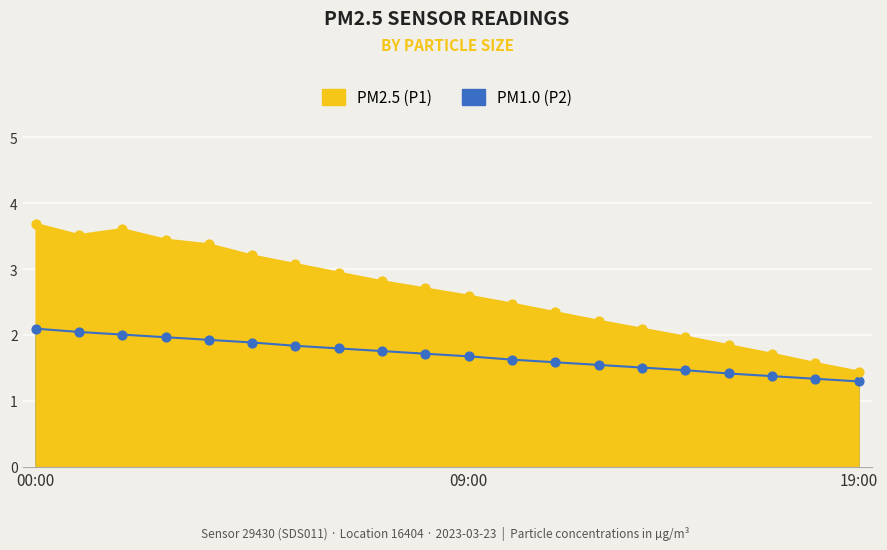

Is the value of P1 at 11:00 greater than the value of P2 at 12:00?

Yes